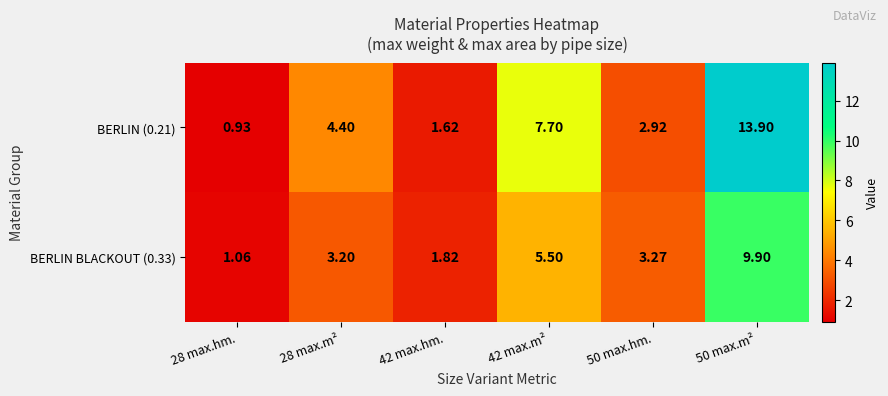

Rank the series by their average value, from highest to lowest.

BERLIN (0.21), BERLIN BLACKOUT (0.33)